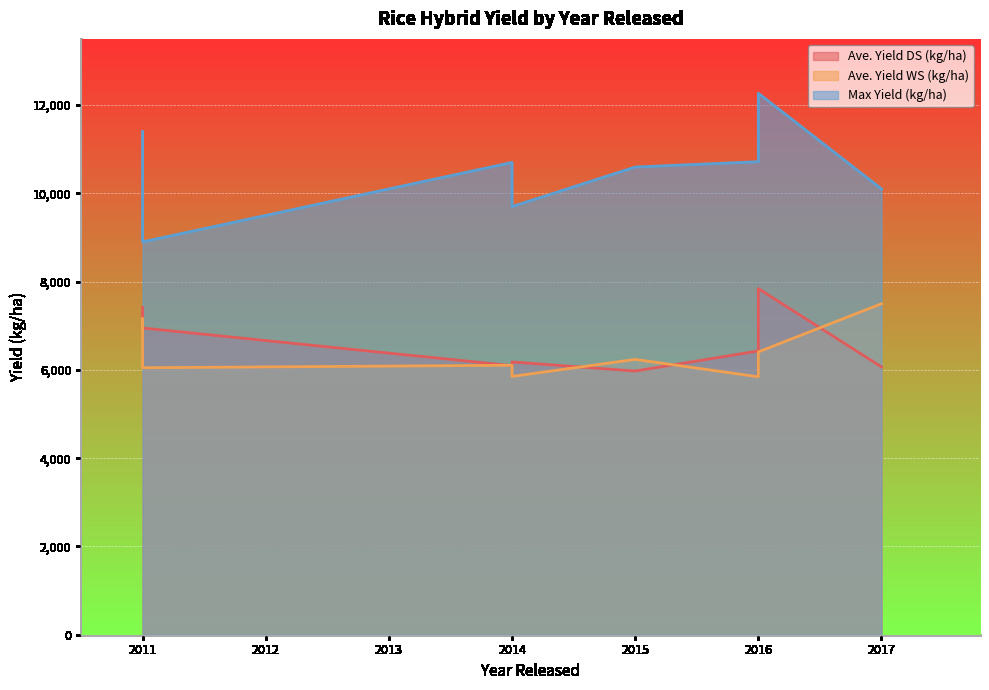

What is the difference between the Ave. Yield WS (kg/ha) values at 2011 and 2016?

1318